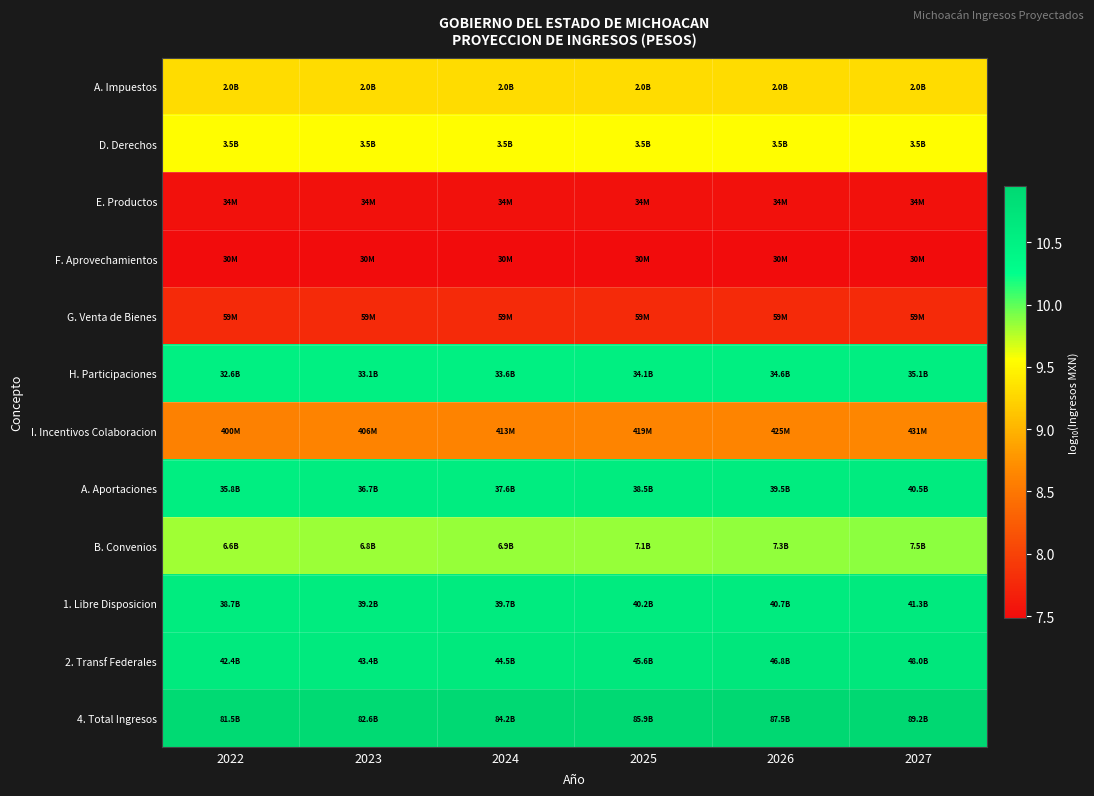

Reading left to right, extract all data points from this chart.

A. Impuestos: 2022=9.3	2023=9.3	2024=9.3	2025=9.3	2026=9.3	2027=9.3
D. Derechos: 2022=9.5	2023=9.5	2024=9.5	2025=9.5	2026=9.5	2027=9.5
E. Productos: 2022=7.5	2023=7.5	2024=7.5	2025=7.5	2026=7.5	2027=7.5
F. Aprovechamientos: 2022=7.5	2023=7.5	2024=7.5	2025=7.5	2026=7.5	2027=7.5
G. Venta de Bienes: 2022=7.8	2023=7.8	2024=7.8	2025=7.8	2026=7.8	2027=7.8
H. Participaciones: 2022=10.5	2023=10.5	2024=10.5	2025=10.5	2026=10.5	2027=10.5
I. Incentivos Colaboracion: 2022=8.6	2023=8.6	2024=8.6	2025=8.6	2026=8.6	2027=8.6
A. Aportaciones: 2022=10.6	2023=10.6	2024=10.6	2025=10.6	2026=10.6	2027=10.6
B. Convenios: 2022=9.8	2023=9.8	2024=9.8	2025=9.9	2026=9.9	2027=9.9
1. Libre Disposicion: 2022=10.6	2023=10.6	2024=10.6	2025=10.6	2026=10.6	2027=10.6
2. Transf Federales: 2022=10.6	2023=10.6	2024=10.6	2025=10.7	2026=10.7	2027=10.7
4. Total Ingresos: 2022=10.9	2023=10.9	2024=10.9	2025=10.9	2026=10.9	2027=11.0